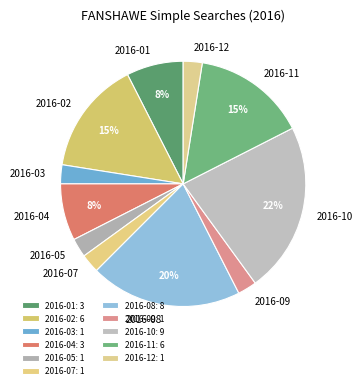

How many slices are in this pie chart?

11